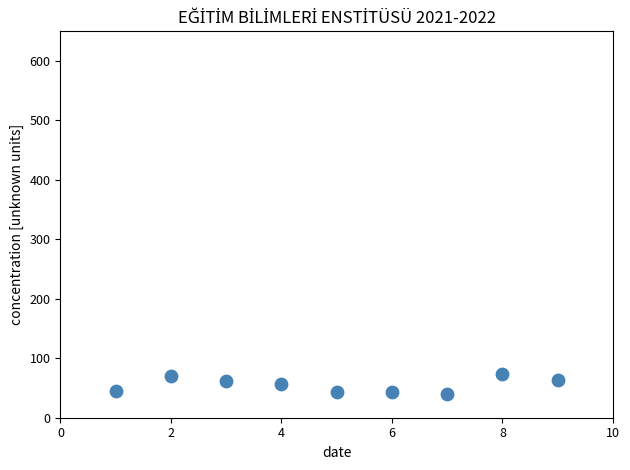

What is the average X value?

5.0